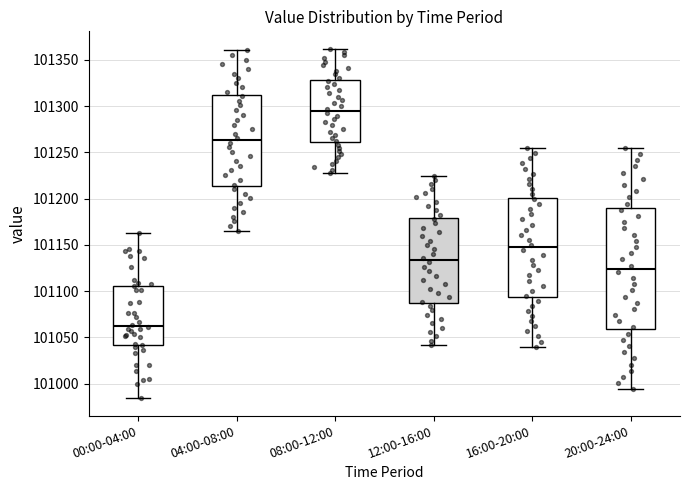

Reading left to right, read every box against the y-axis: the position of its median line, the range the box covers, and the ends of its whiskers. The values are not printed on the chart, so give them approximately, as read against the axis.

00:00-04:00: median 101065, box 101040 to 101105, whiskers 100985 to 101165
04:00-08:00: median 101265, box 101215 to 101310, whiskers 101165 to 101360
08:00-12:00: median 101295, box 101260 to 101330, whiskers 101225 to 101360
12:00-16:00: median 101135, box 101090 to 101180, whiskers 101040 to 101225
16:00-20:00: median 101145, box 101095 to 101200, whiskers 101040 to 101255
20:00-24:00: median 101125, box 101060 to 101190, whiskers 100995 to 101255